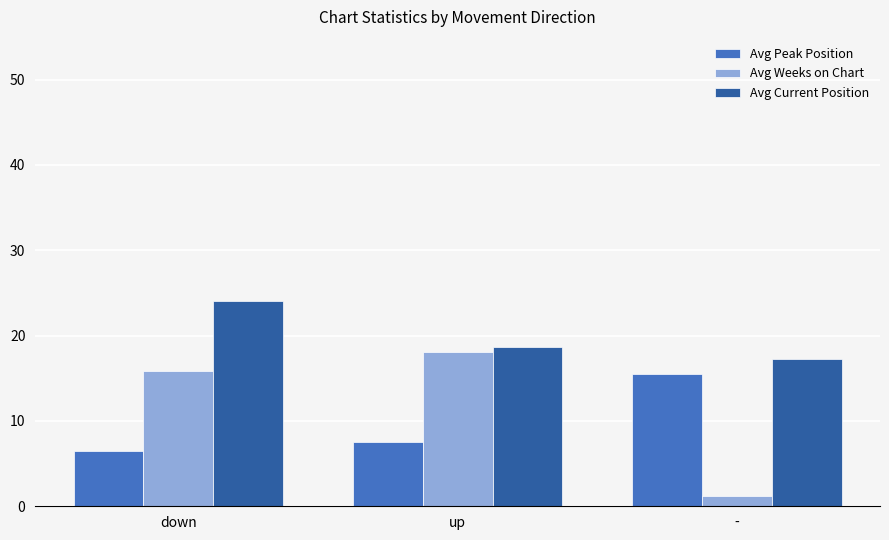

Reading left to right, what are all the values shown in this chart?

Avg Peak Position: down=6.5	up=7.5	-=15.5
Avg Weeks on Chart: down=15.9	up=18.1	-=1.2
Avg Current Position: down=24.0	up=18.7	-=17.3